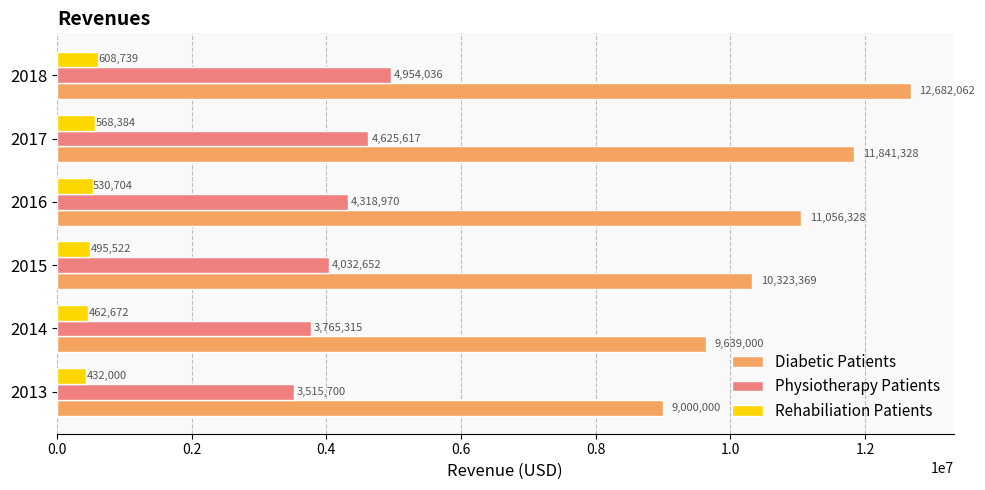

Which series has the largest total across all categories?

Diabetic Patients